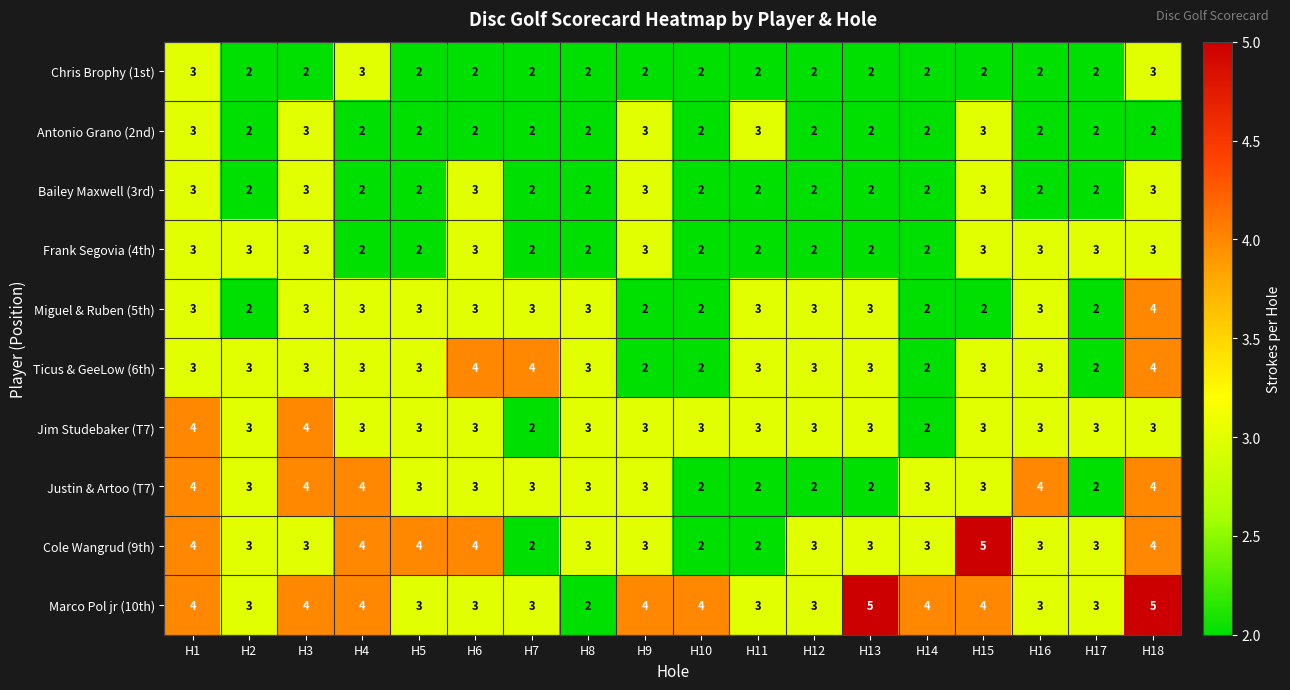

What is the maximum value shown in the chart?

5